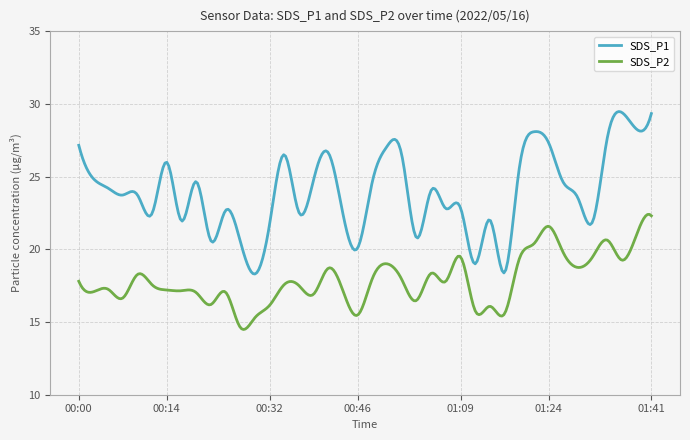

What is the difference between the maximum and minimum values in the SDS_P1 series?

11.2